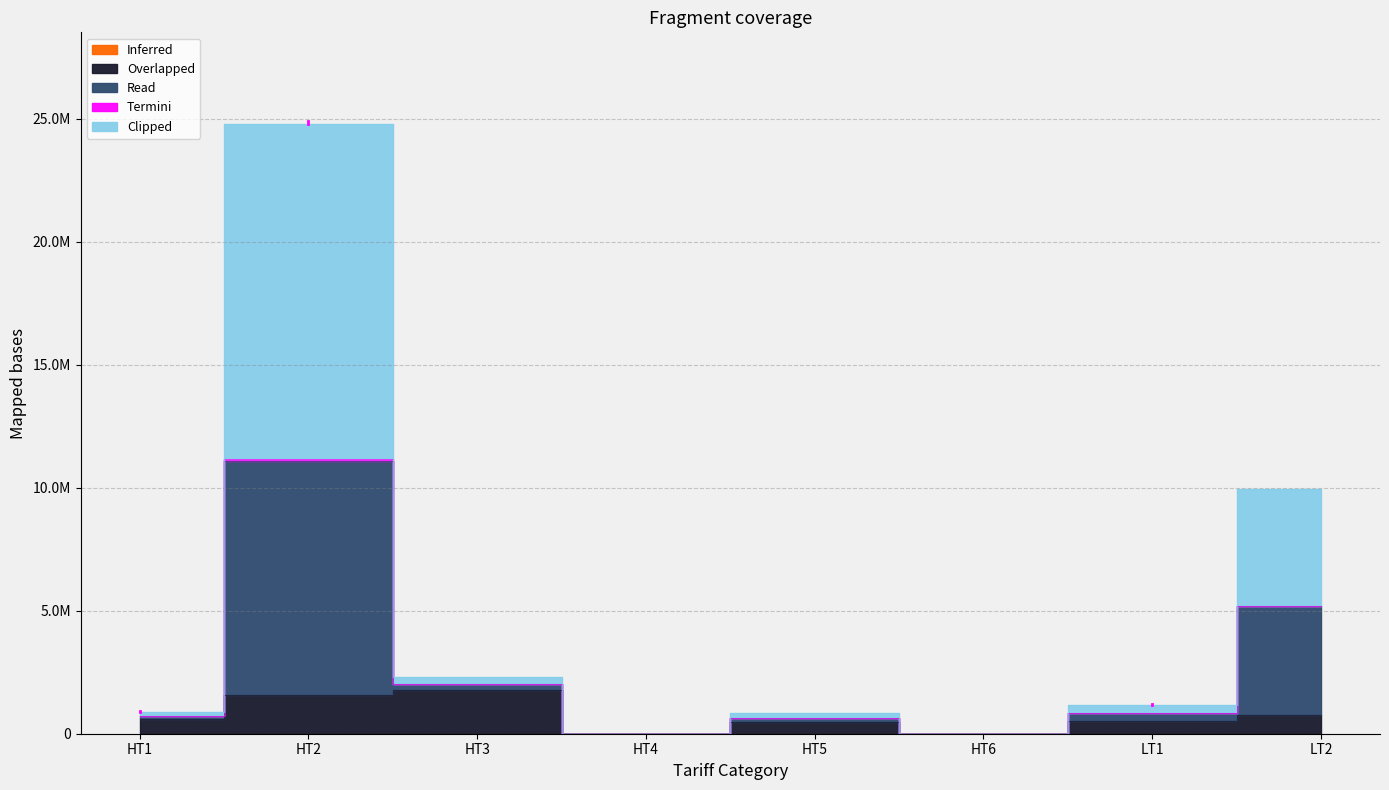

At which category does the chart reach its minimum across all series?

HT4